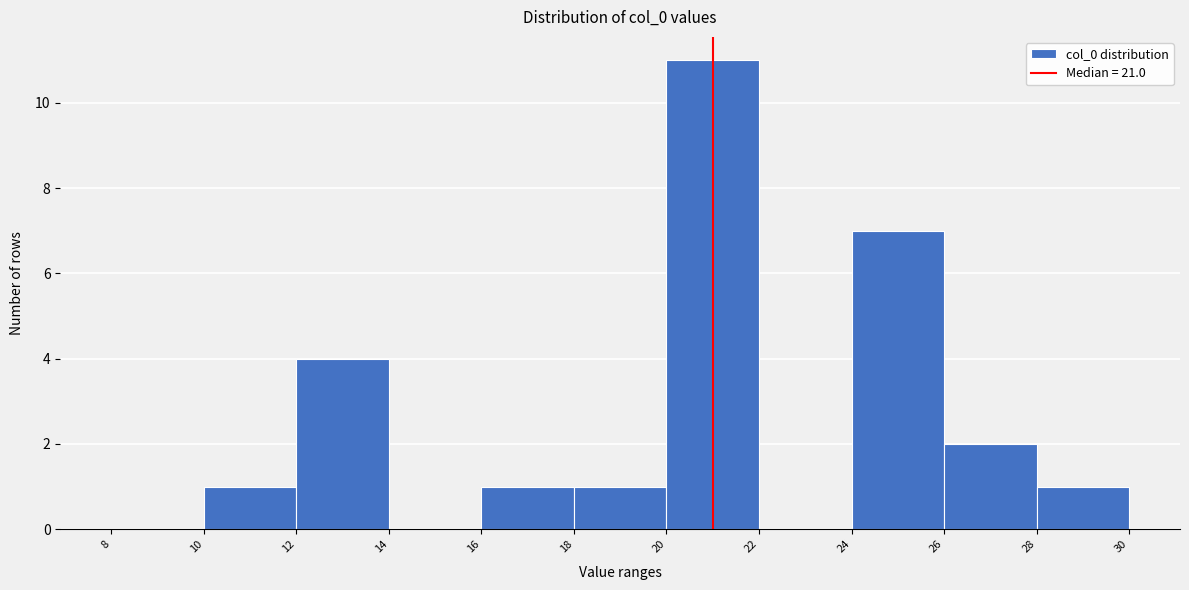

Over which range of the x-axis is the bar tallest?

20 to 22